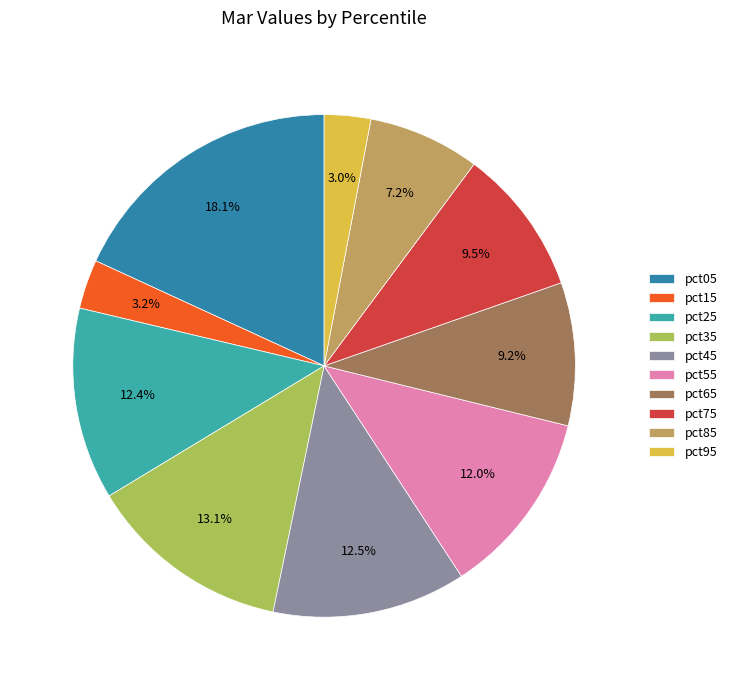

Which slice is the largest?

pct05